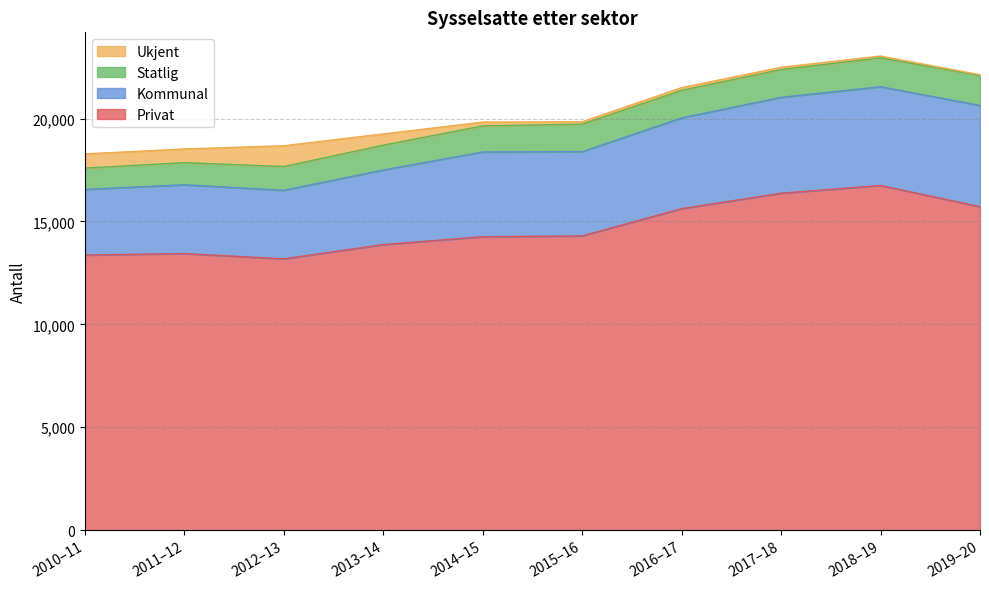

At which category does the chart reach its minimum across all series?

2019–20